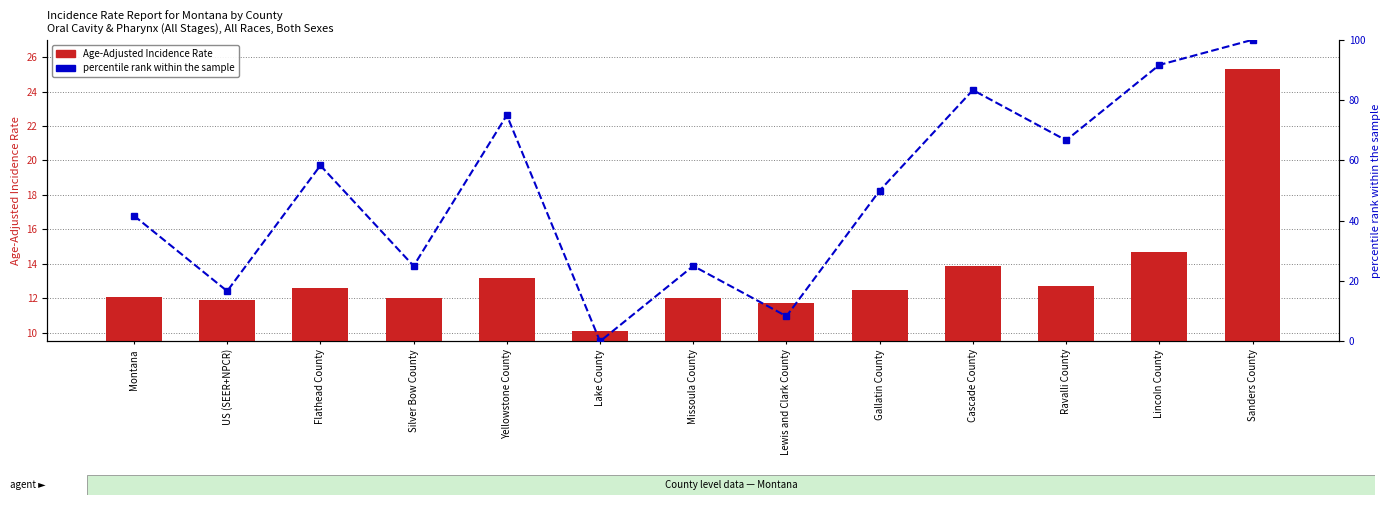

What is the label of the 10th bar from the right?

Silver Bow County